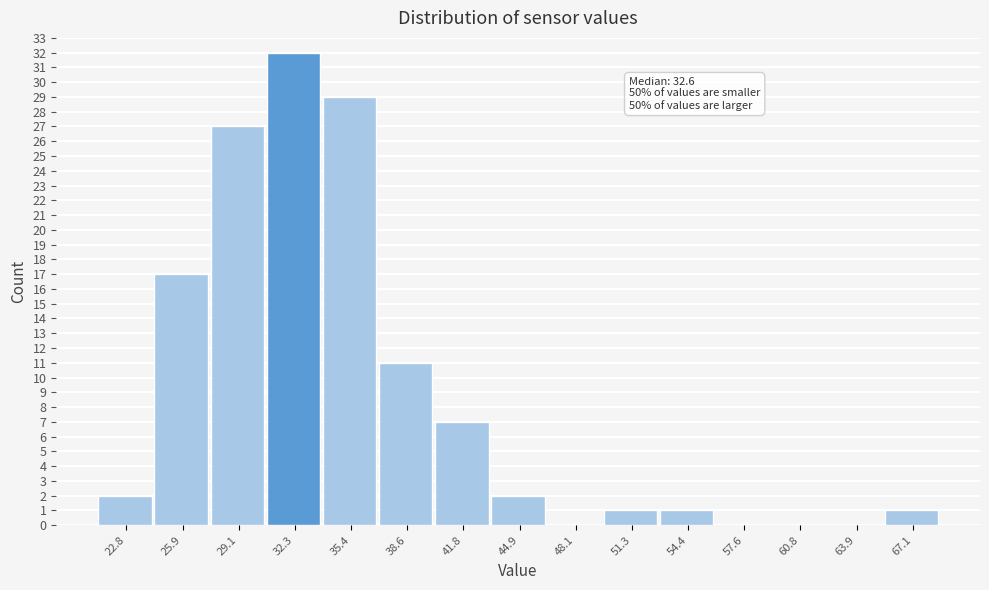

Over which range of the x-axis is the bar tallest?

30.5 to 34.0